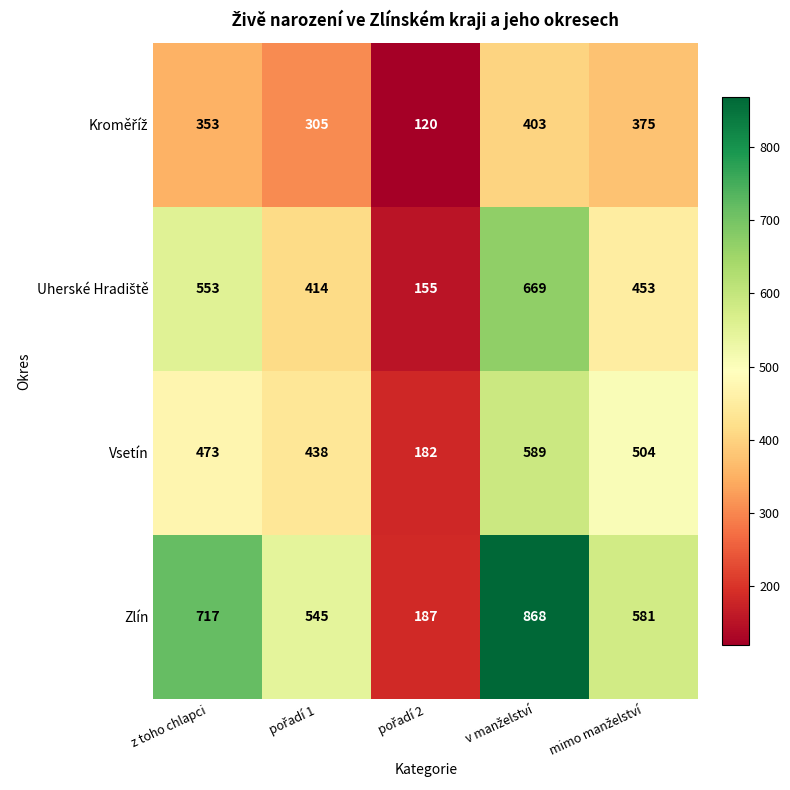

What is the difference between the second highest and second lowest values in the Vsetín series?

66